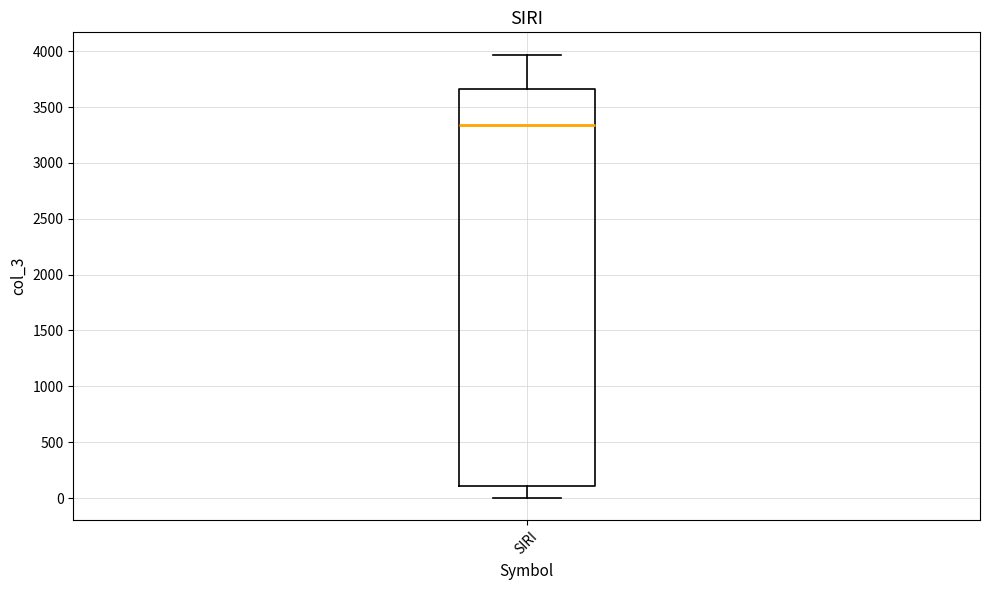

Where does the median line of the box for SIRI sit on the y-axis? The values are not printed on the chart, so give them approximately, as read against the axis.

3350